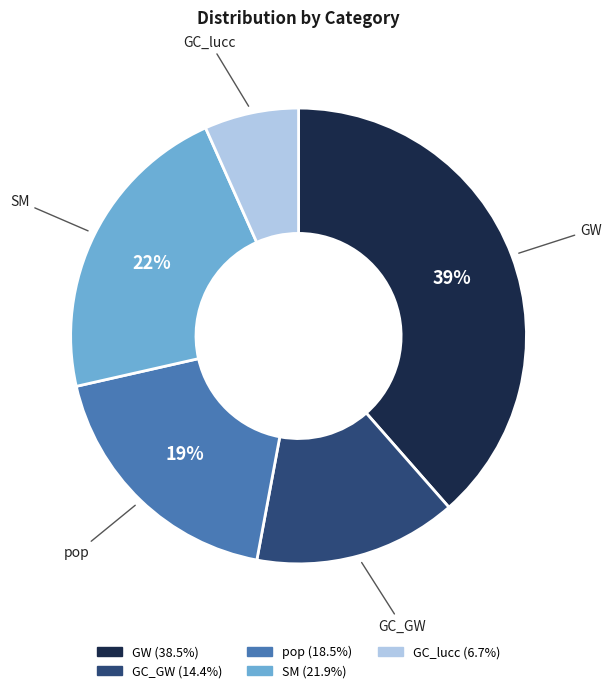

What percentage is the SM slice, to the nearest percent?

22%